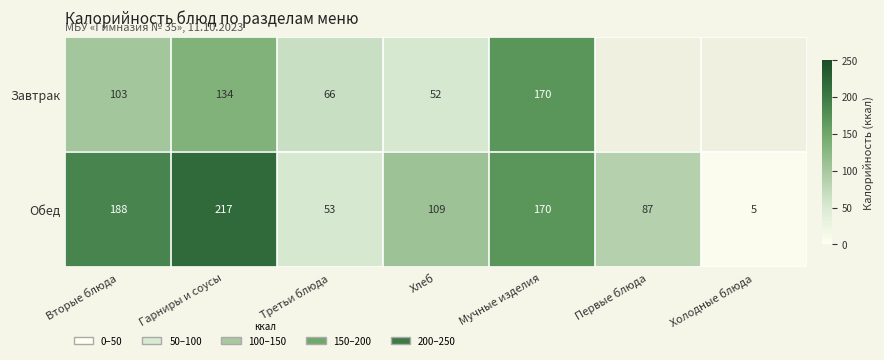

Is the value of Завтрак at Третьи блюда greater than the value of Обед at Первые блюда?

No